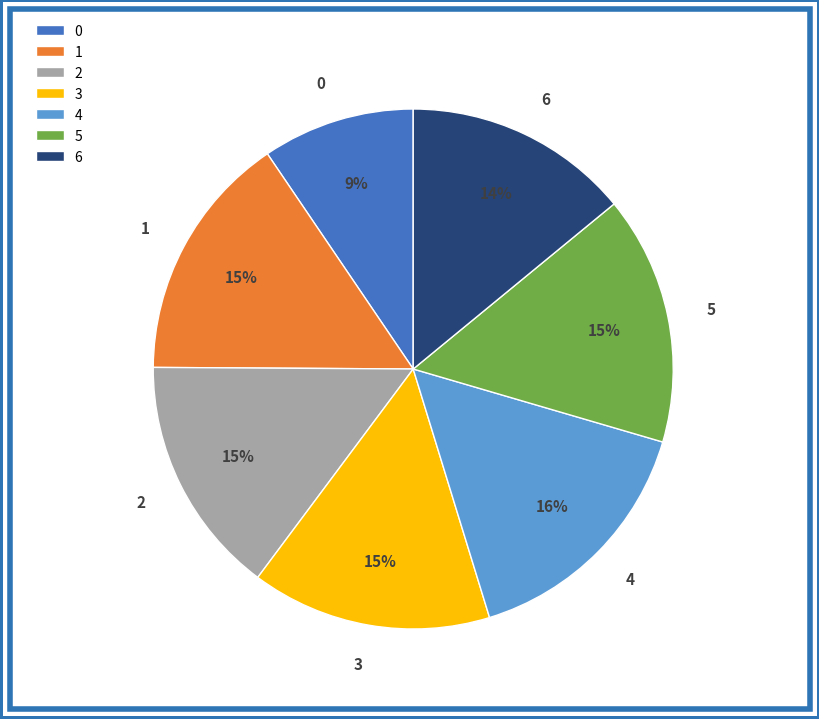

Is there a majority slice in this chart?

No